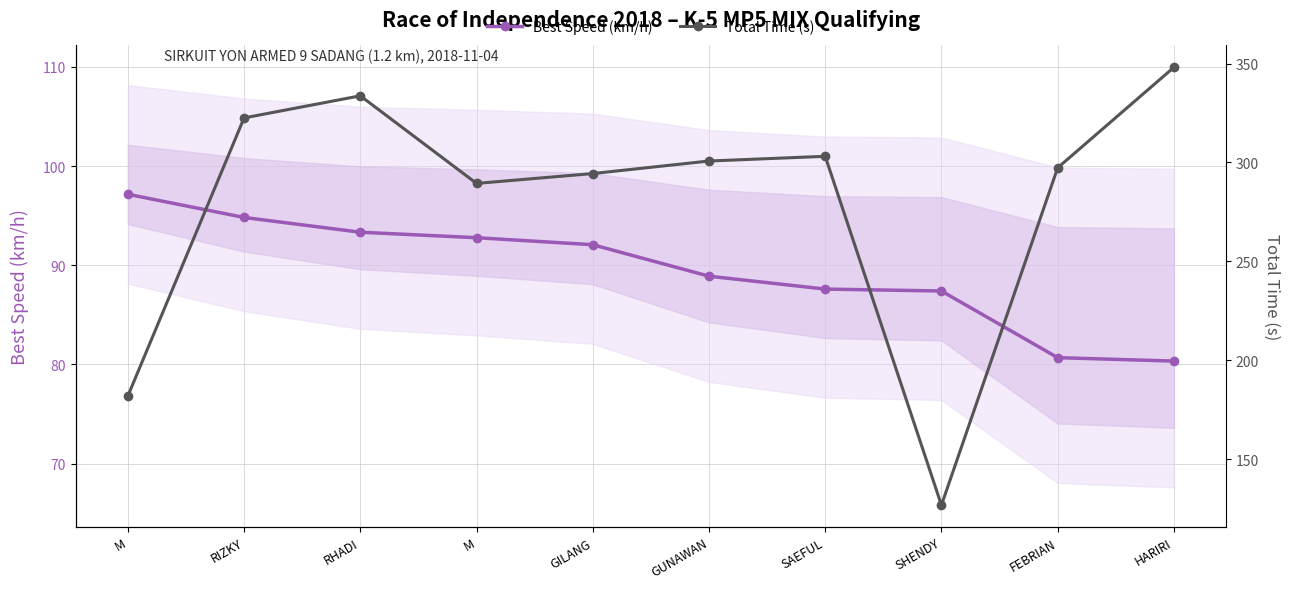

What is the value of the Best Speed (km/h) point at the 9th from the left?

80.7